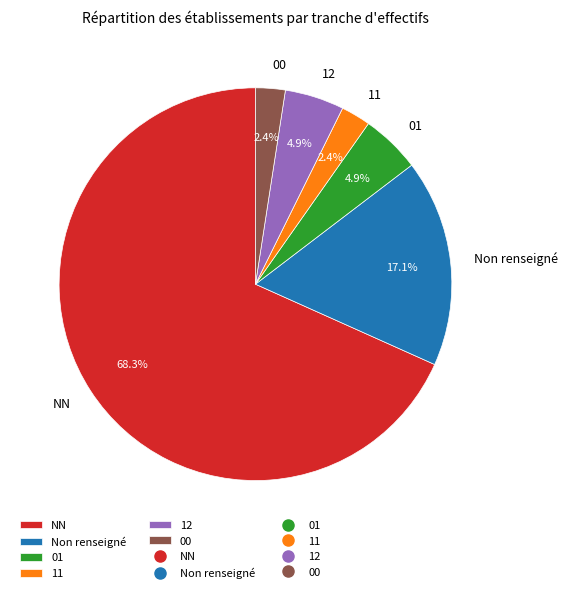

Count the number of slices in the pie.

6